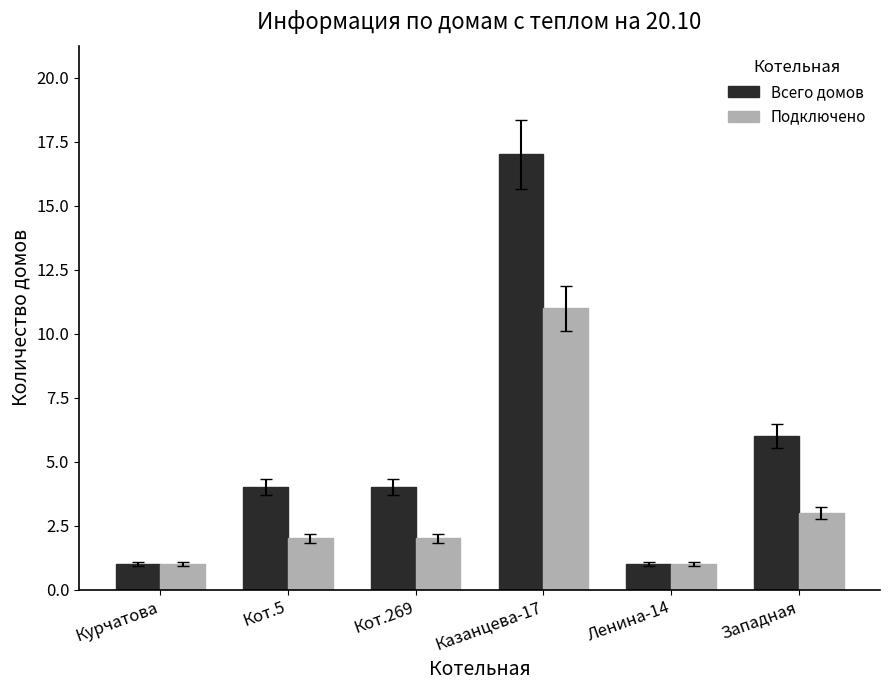

Between Курчатова and Кот.269, which series saw the biggest shift?

Всего домов